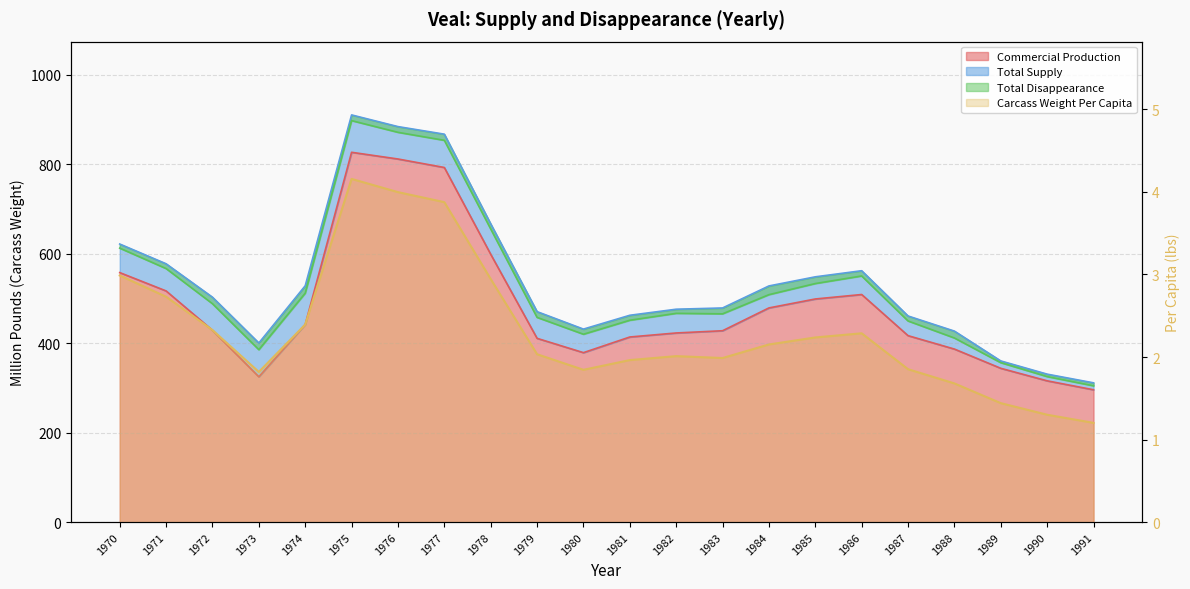

Which series has the largest range (max minus min)?

Total Supply